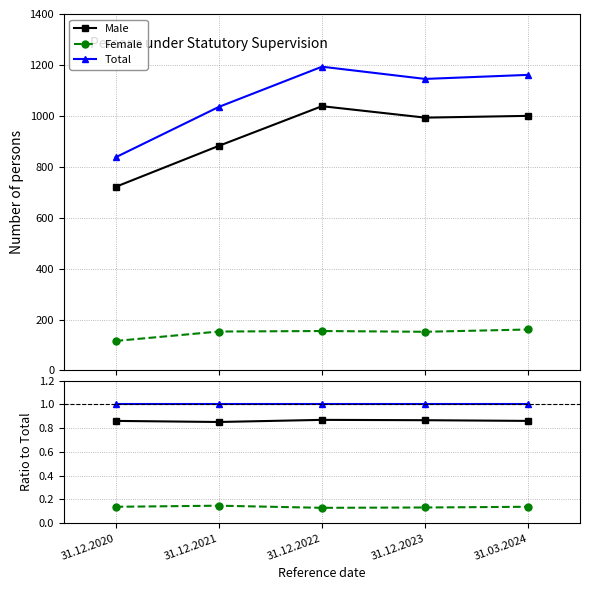

True or false: Total and Female cross at least once.

False